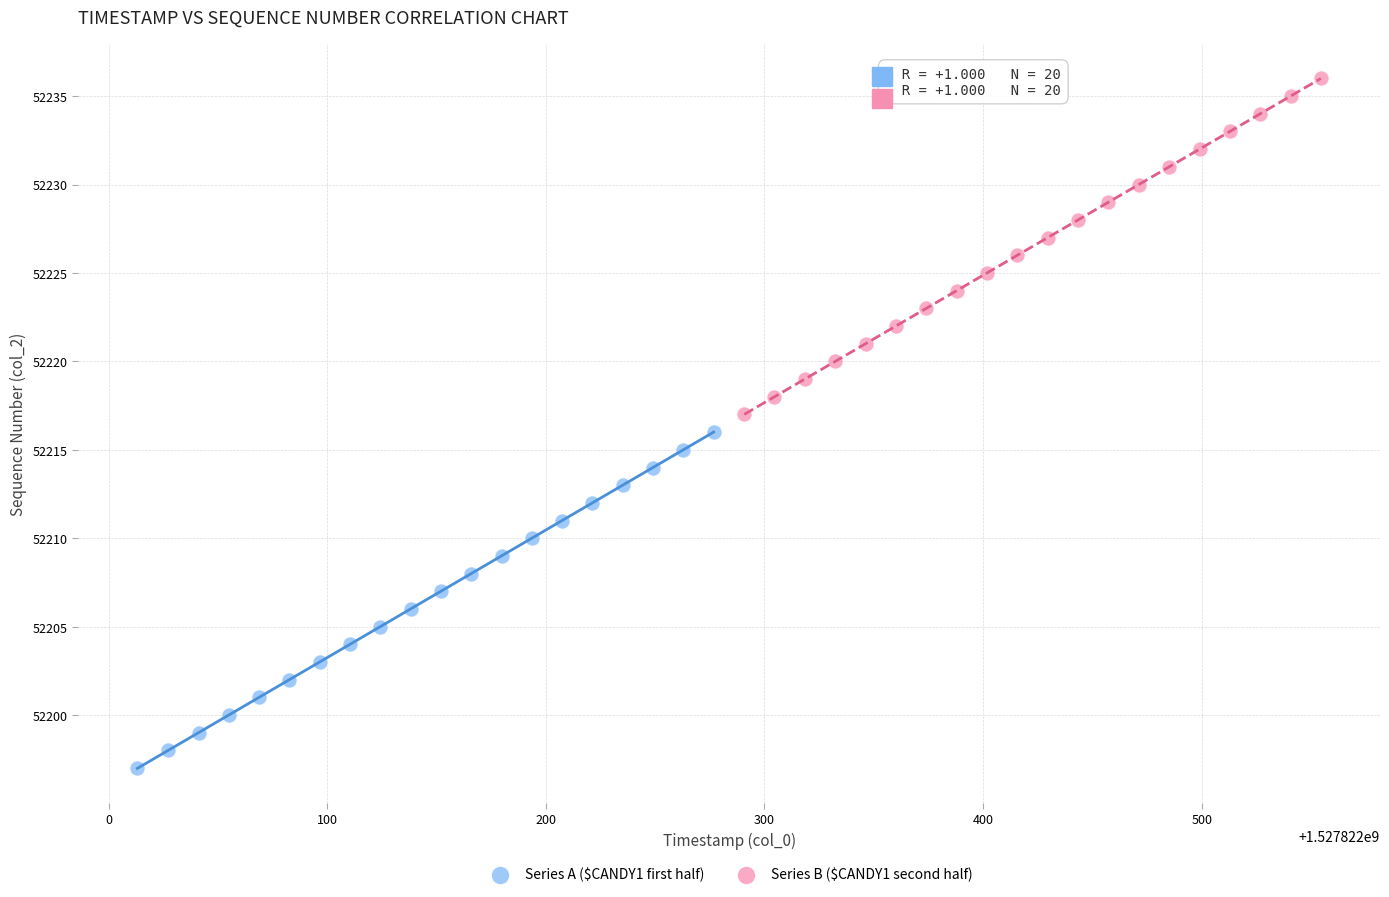

Which series contains the highest Y value?

Series B ($CANDY1 second half)